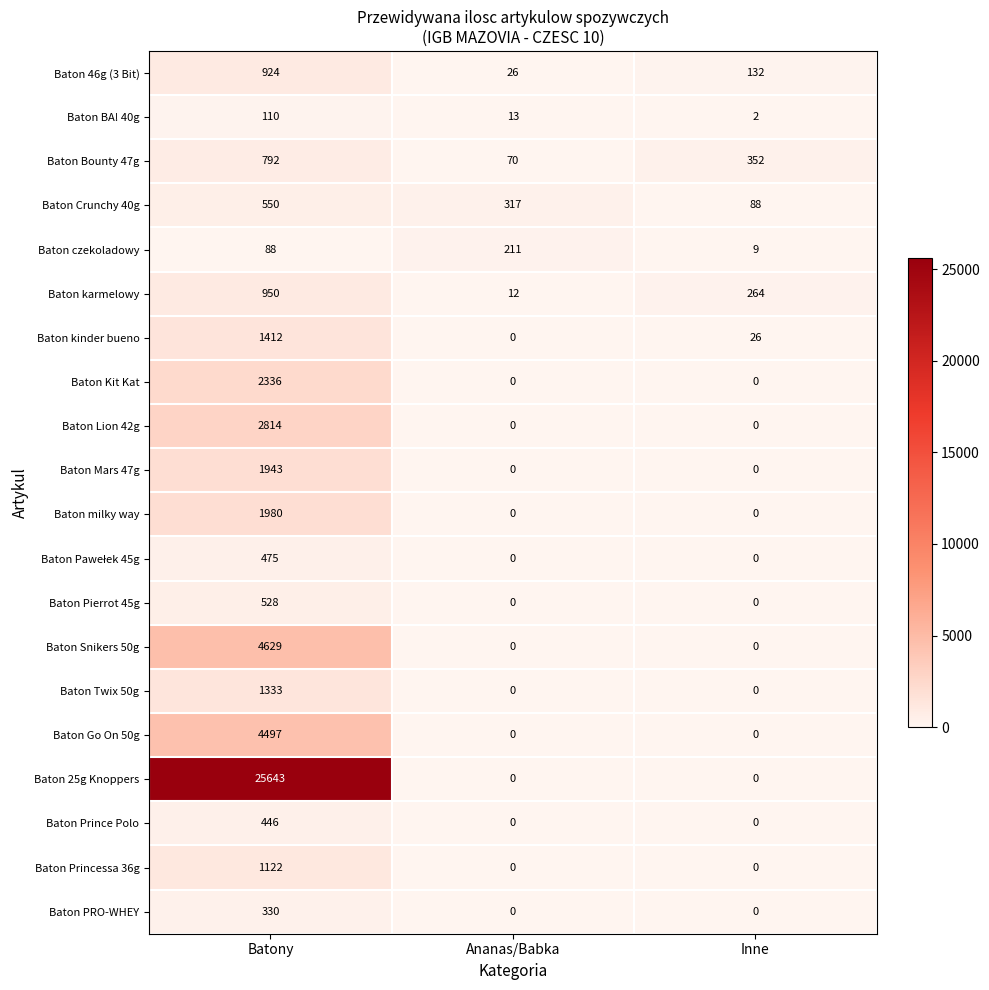

The value of Baton Snikers 50g at Batony is 7772. True or false?

False